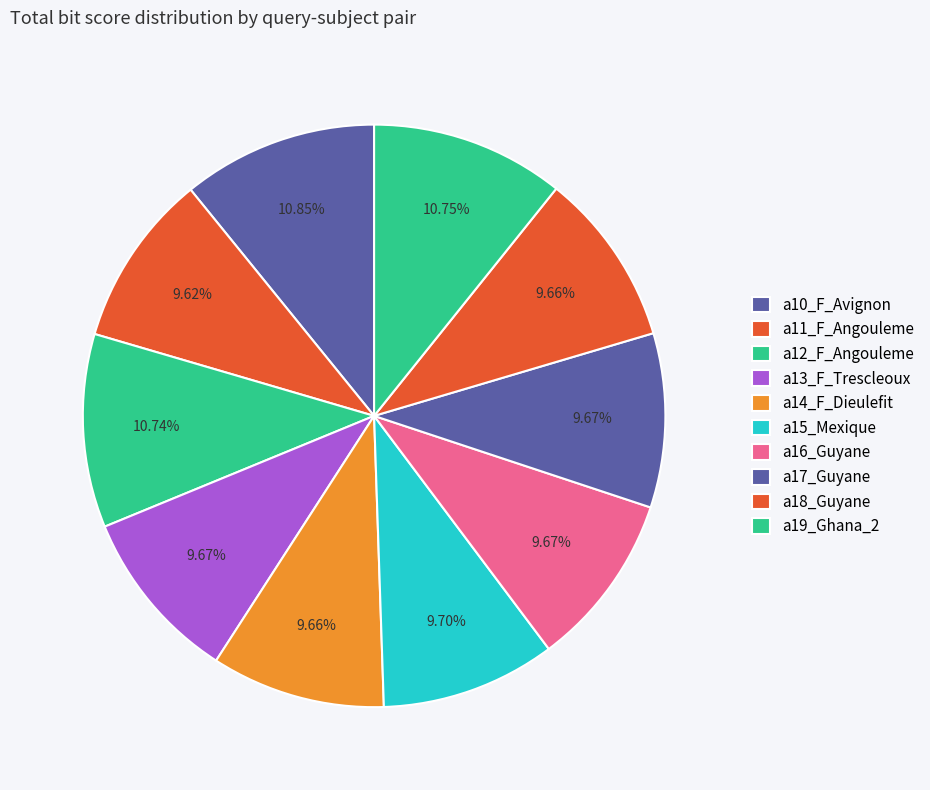

To the nearest percent, what is the difference between the largest and smallest slice percentages?

1%